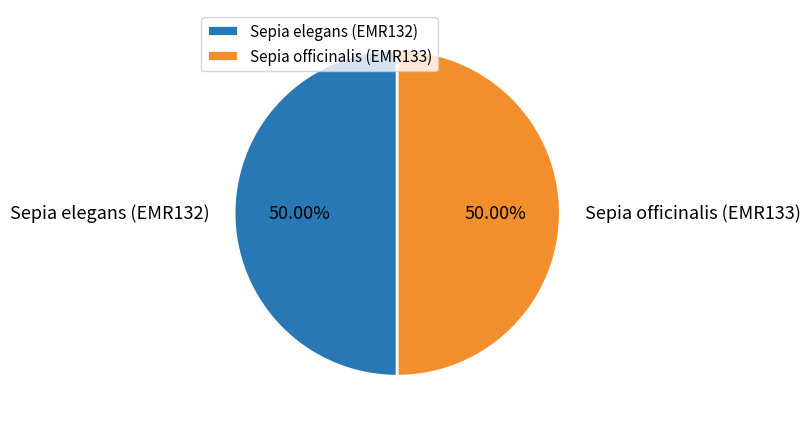

True or false: Sepia elegans (EMR132) accounts for 50% of the total.

True